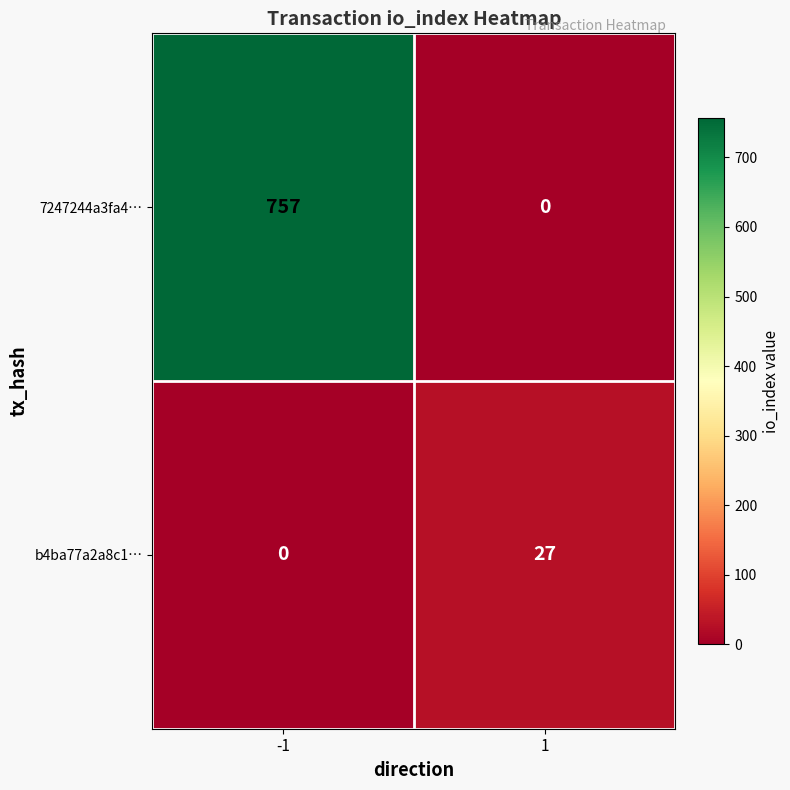

The 7247244a3fa4… series shows -505 at 1. True or false?

False